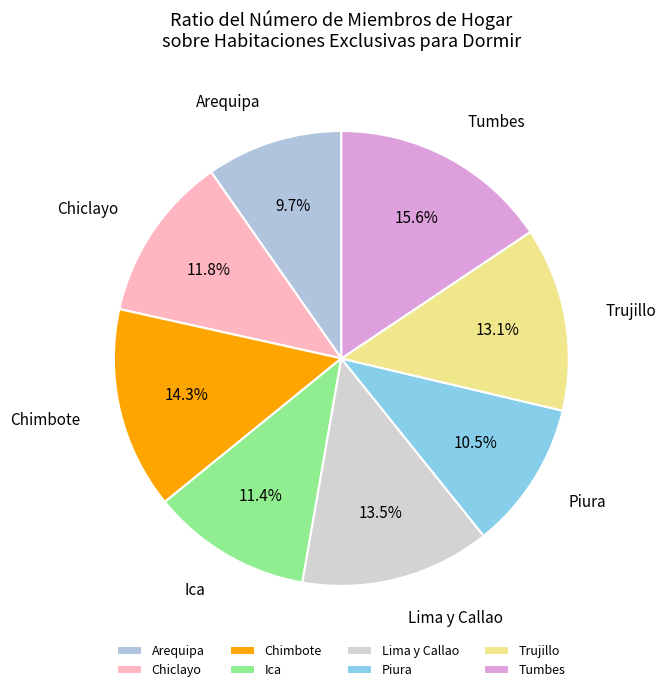

To the nearest percent, what portion does Chimbote represent?

14%